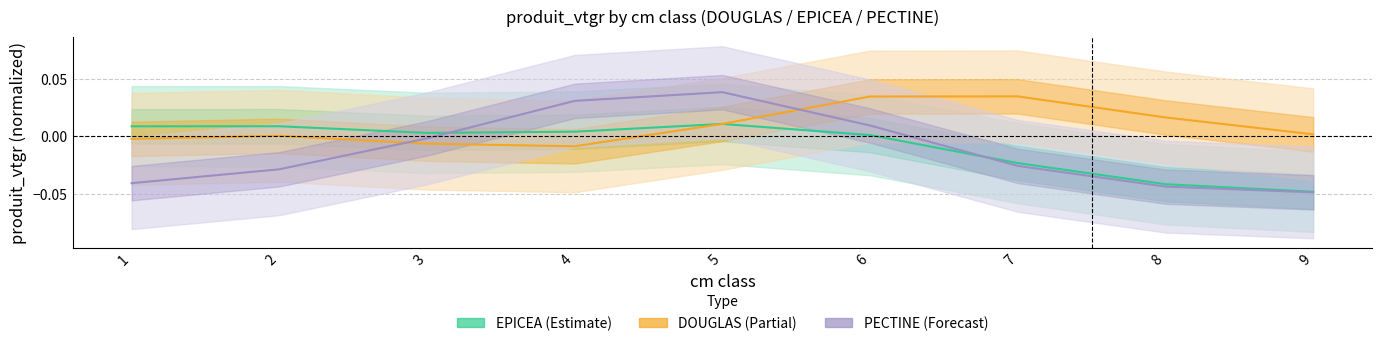

What are all the series names shown in the legend?

EPICEA, DOUGLAS, PECTINE